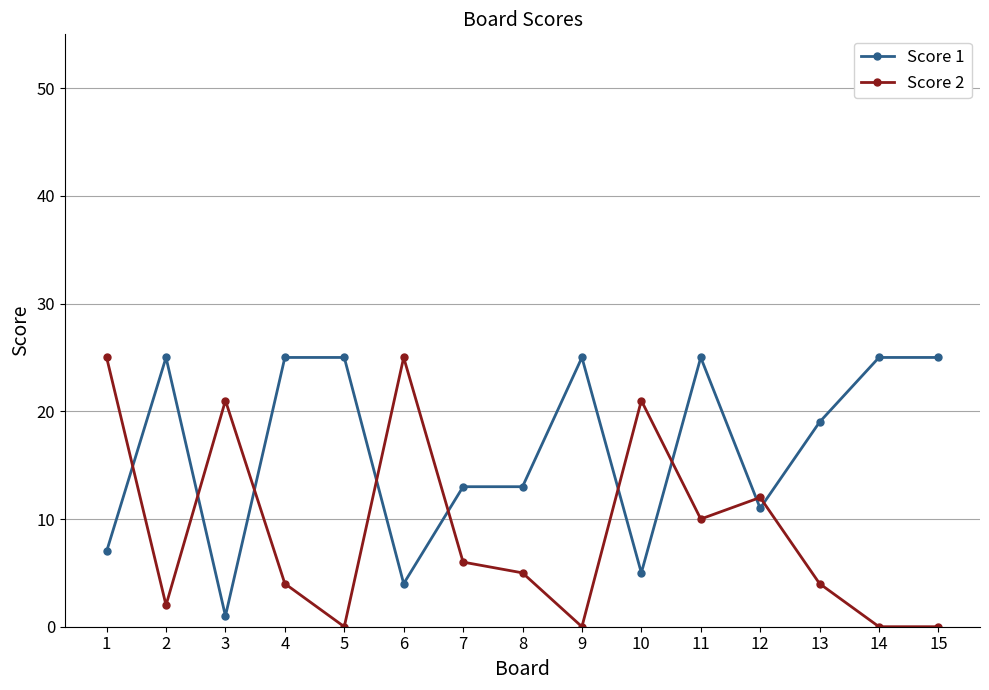

What is the maximum value shown in the chart?

25